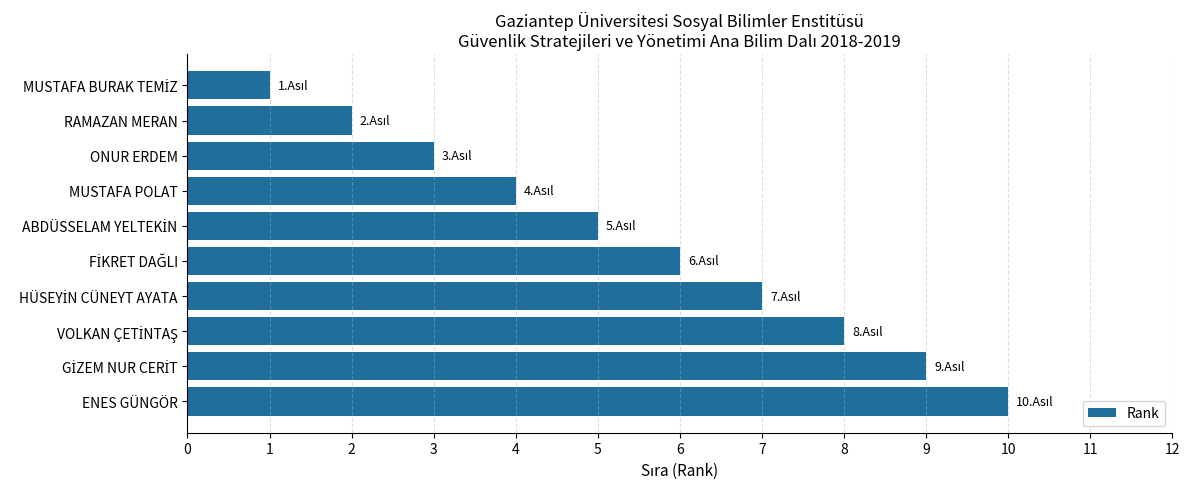

Is it true that the value at ONUR ERDEM is 3?

True